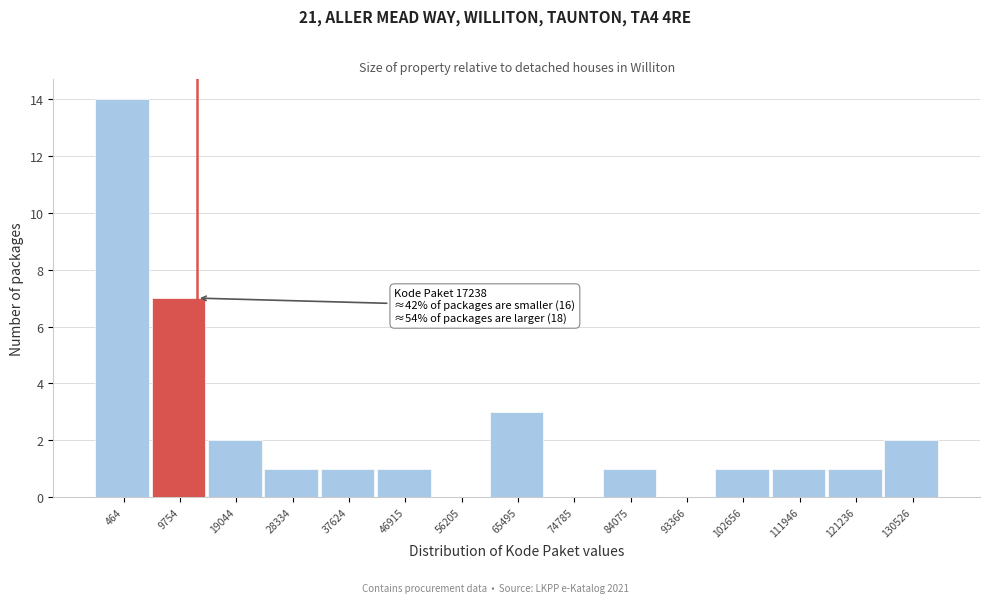

Reading right to left, list all the values displayed in this chart.

130526=2	121236=1	111946=1	102656=1	93366=0	84075=1	74785=0	65495=3	56205=0	46915=1	37624=1	28334=1	19044=2	9754=7	464=14